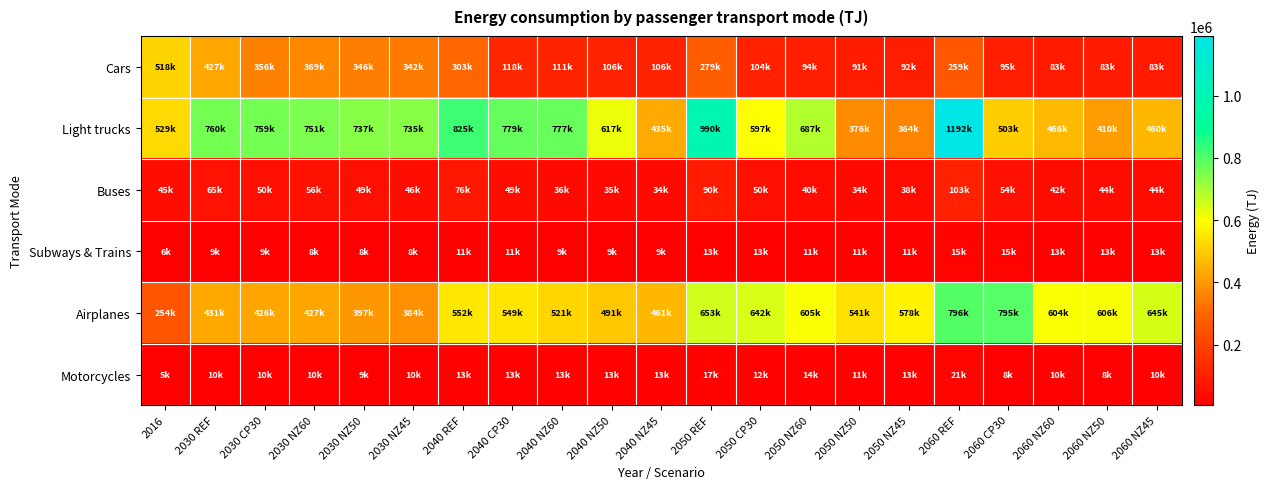

Reading right to left, what are all the values shown in this chart?

Cars: 2060 NZ45=83354.5	2060 NZ50=83437.3	2060 NZ60=82772.1	2060 CP30=94697.8	2060 REF=258598.2	2050 NZ45=92382.3	2050 NZ50=90873.5	2050 NZ60=94194.7	2050 CP30=103545.4	2050 REF=279404.6	2040 NZ45=105721.8	2040 NZ50=105776.8	2040 NZ60=110813.0	2040 CP30=118427.1	2040 REF=302944.9	2030 NZ45=341582.8	2030 NZ50=346093.8	2030 NZ60=368616.8	2030 CP30=355835.5	2030 REF=427141.2	2016=518243.5
Light trucks: 2060 NZ45=460167.6	2060 NZ50=410499.0	2060 NZ60=466196.2	2060 CP30=502959.2	2060 REF=1191917.6	2050 NZ45=363964.1	2050 NZ50=375905.7	2050 NZ60=687428.5	2050 CP30=596715.4	2050 REF=989579.2	2040 NZ45=435259.1	2040 NZ50=617389.7	2040 NZ60=776906.3	2040 CP30=779054.7	2040 REF=825284.3	2030 NZ45=735408.1	2030 NZ50=736626.3	2030 NZ60=751368.4	2030 CP30=759331.4	2030 REF=759928.1	2016=528598.0
Buses: 2060 NZ45=44438.8	2060 NZ50=43735.8	2060 NZ60=42483.0	2060 CP30=54031.0	2060 REF=102904.8	2050 NZ45=38141.5	2050 NZ50=33803.9	2050 NZ60=40491.4	2050 CP30=50472.5	2050 REF=90388.1	2040 NZ45=33593.0	2040 NZ50=34998.3	2040 NZ60=36429.8	2040 CP30=48986.5	2040 REF=76340.6	2030 NZ45=46153.2	2030 NZ50=49325.3	2030 NZ60=56424.3	2030 CP30=50489.6	2030 REF=65452.2	2016=44908.0
Subways & Trains: 2060 NZ45=12847.8	2060 NZ50=12847.8	2060 NZ60=12864.7	2060 CP30=15002.1	2060 REF=15002.1	2050 NZ45=11099.8	2050 NZ50=11046.6	2050 NZ60=11074.4	2050 CP30=12876.6	2050 REF=12876.6	2040 NZ45=9302.9	2040 NZ50=9325.0	2040 NZ60=9458.0	2040 CP30=10775.4	2040 REF=10775.4	2030 NZ45=7928.0	2030 NZ50=7981.3	2030 NZ60=8247.1	2030 CP30=9013.8	2030 REF=9013.8	2016=5603.4
Airplanes: 2060 NZ45=645410.6	2060 NZ50=606235.5	2060 NZ60=603540.3	2060 CP30=795312.8	2060 REF=795884.5	2050 NZ45=577521.2	2050 NZ50=541302.6	2050 NZ60=605158.2	2050 CP30=641557.2	2050 REF=653089.4	2040 NZ45=460676.1	2040 NZ50=491416.1	2040 NZ60=521025.1	2040 CP30=549139.6	2040 REF=552337.8	2030 NZ45=383643.5	2030 NZ50=397466.8	2030 NZ60=426571.1	2030 CP30=426024.9	2030 REF=431266.4	2016=253561.6
Motorcycles: 2060 NZ45=10369.6	2060 NZ50=8115.7	2060 NZ60=10145.5	2060 CP30=8369.2	2060 REF=20761.4	2050 NZ45=12739.3	2050 NZ50=11496.4	2050 NZ60=14012.9	2050 CP30=12308.7	2050 REF=16896.0	2040 NZ45=12769.2	2040 NZ50=13020.9	2040 NZ60=13098.6	2040 CP30=13146.2	2040 REF=13146.2	2030 NZ45=9555.8	2030 NZ50=9466.2	2030 NZ60=9681.8	2030 CP30=9684.0	2030 REF=9684.0	2016=5272.1